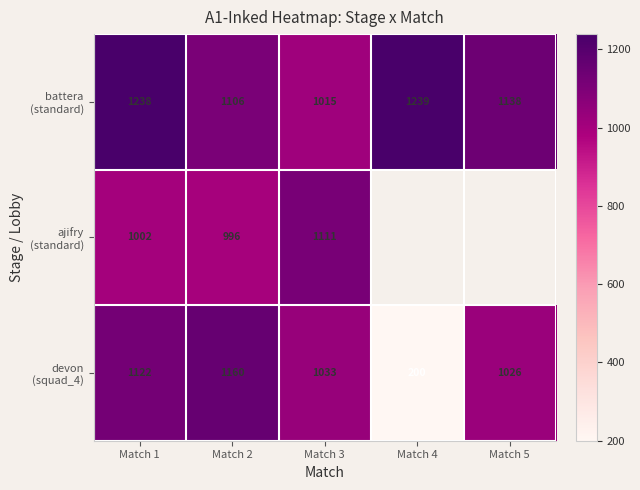

What is the spread (max minus min) of values at Match 2?

164